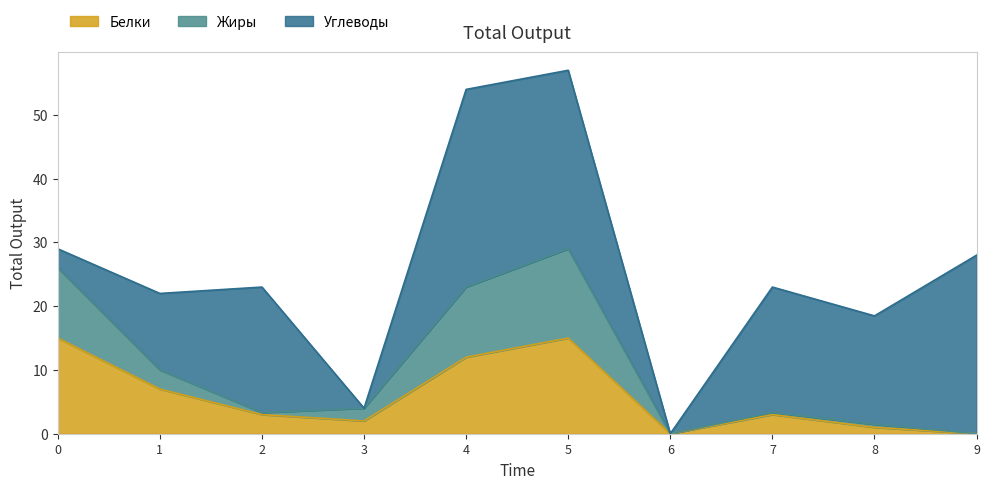

Is it true that Белки equals 3.3 at 0?

False